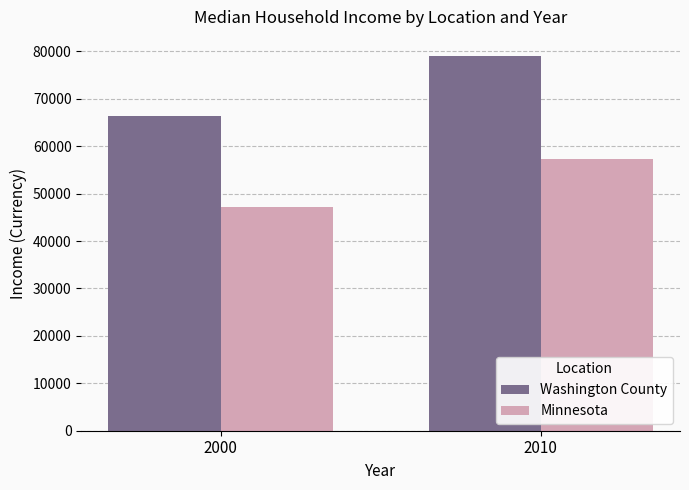

The value of Washington County at 2000 is 41519. True or false?

False